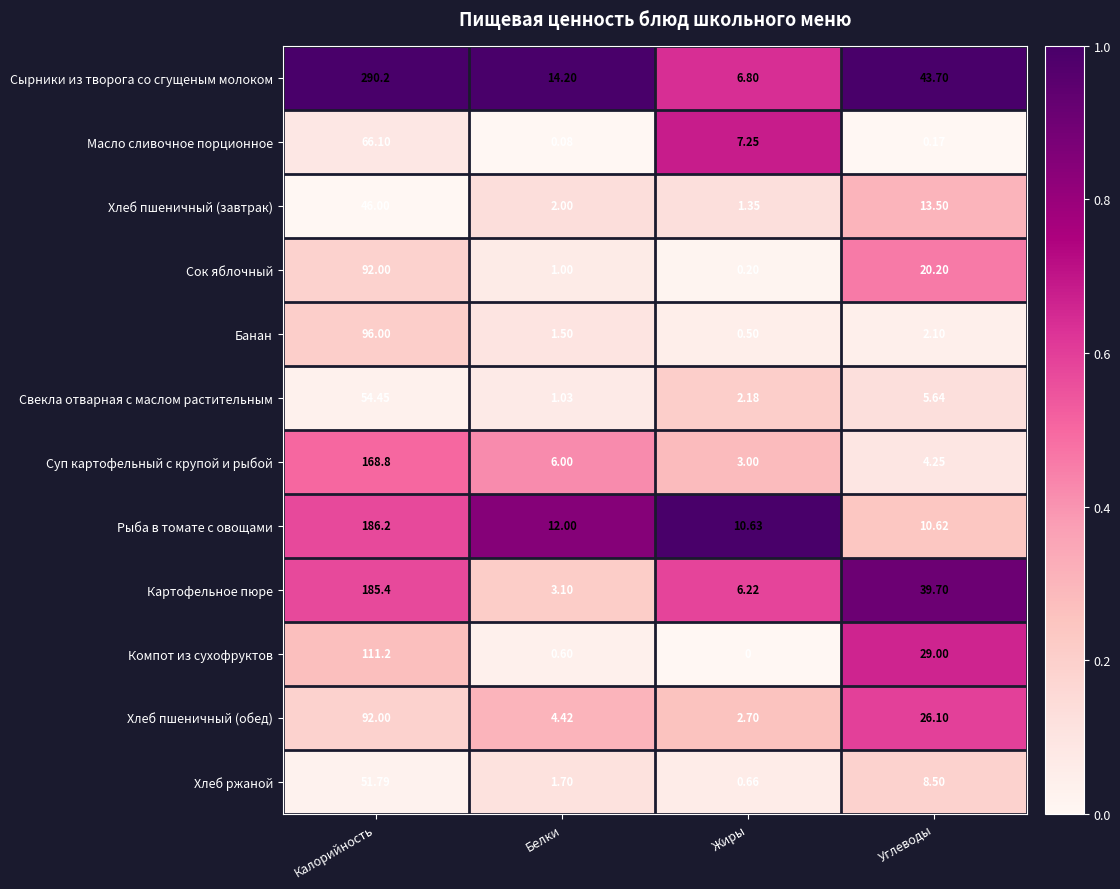

What is the difference between the highest and lowest values at Жиры?

10.6